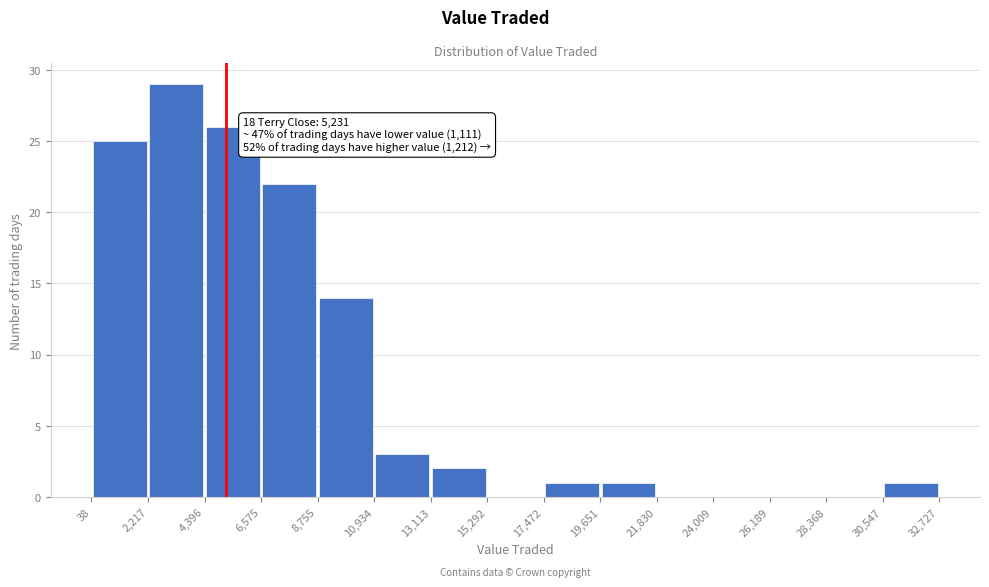

Over which range of the x-axis is the bar tallest?

2,217 to 4,396